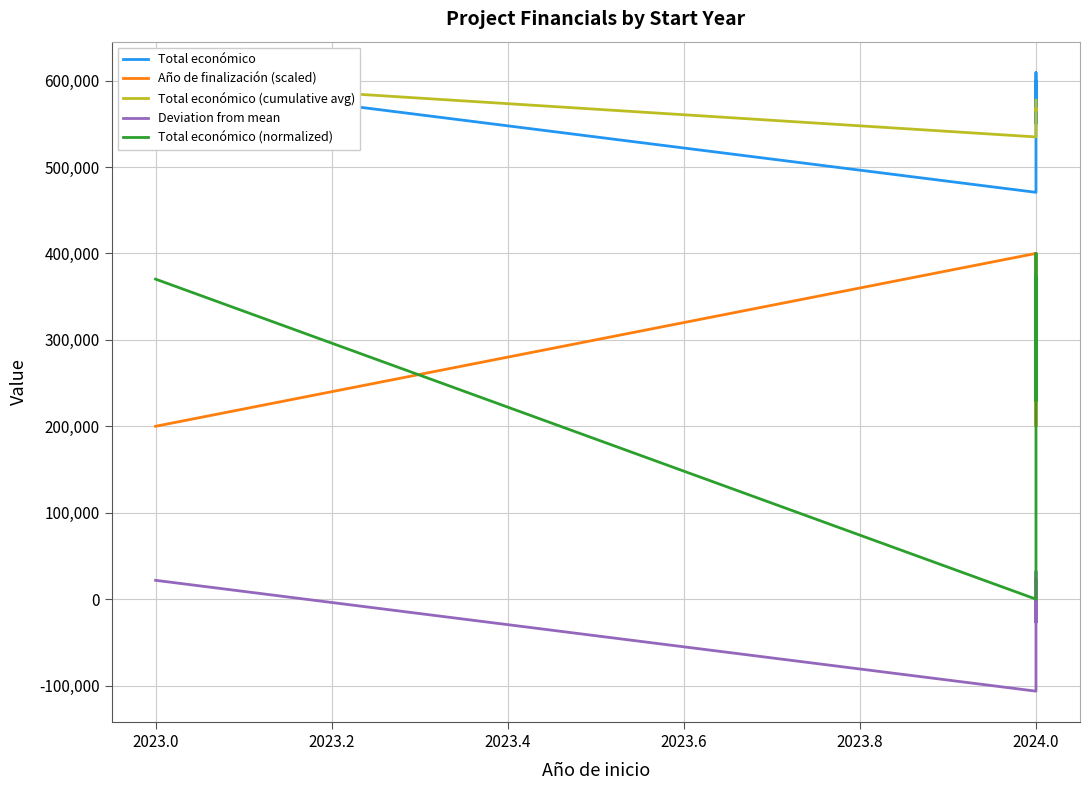

The Total económico (normalized) series shows 643568.2 at 2024.0. True or false?

False